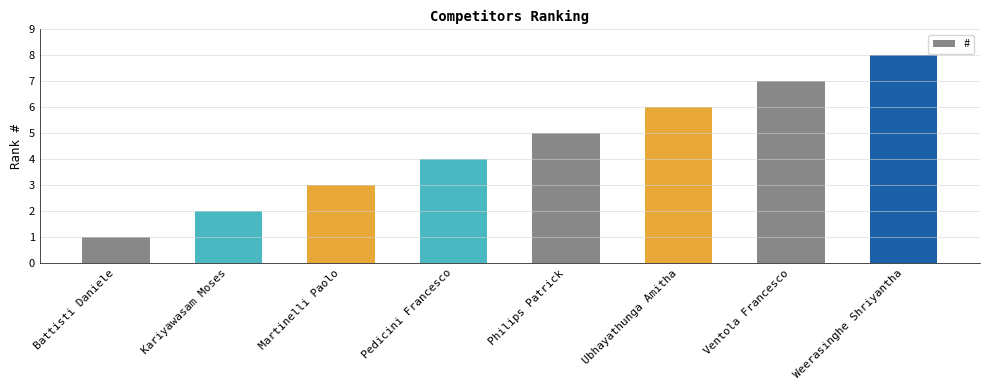

What is the sum of all values?

36